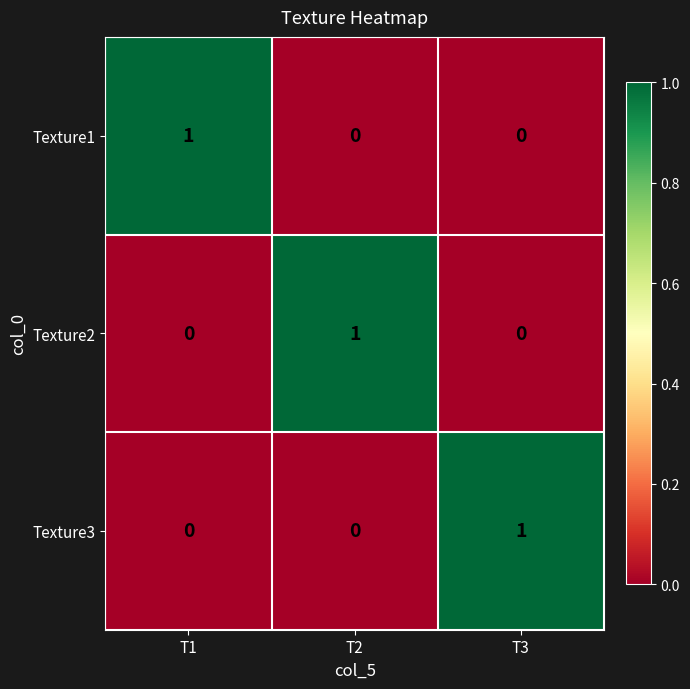

Count the number of categories in the chart.

3